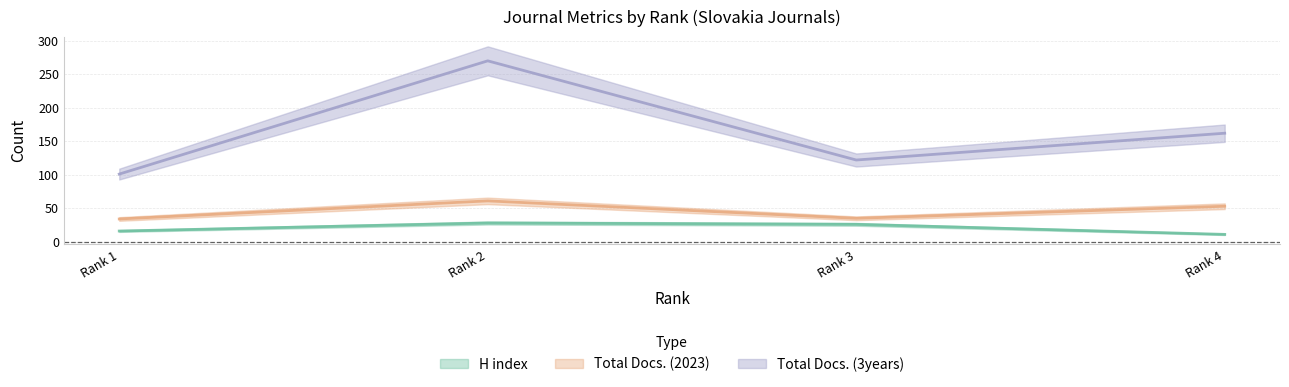

Count the H index values in the range 16 to 28.

3